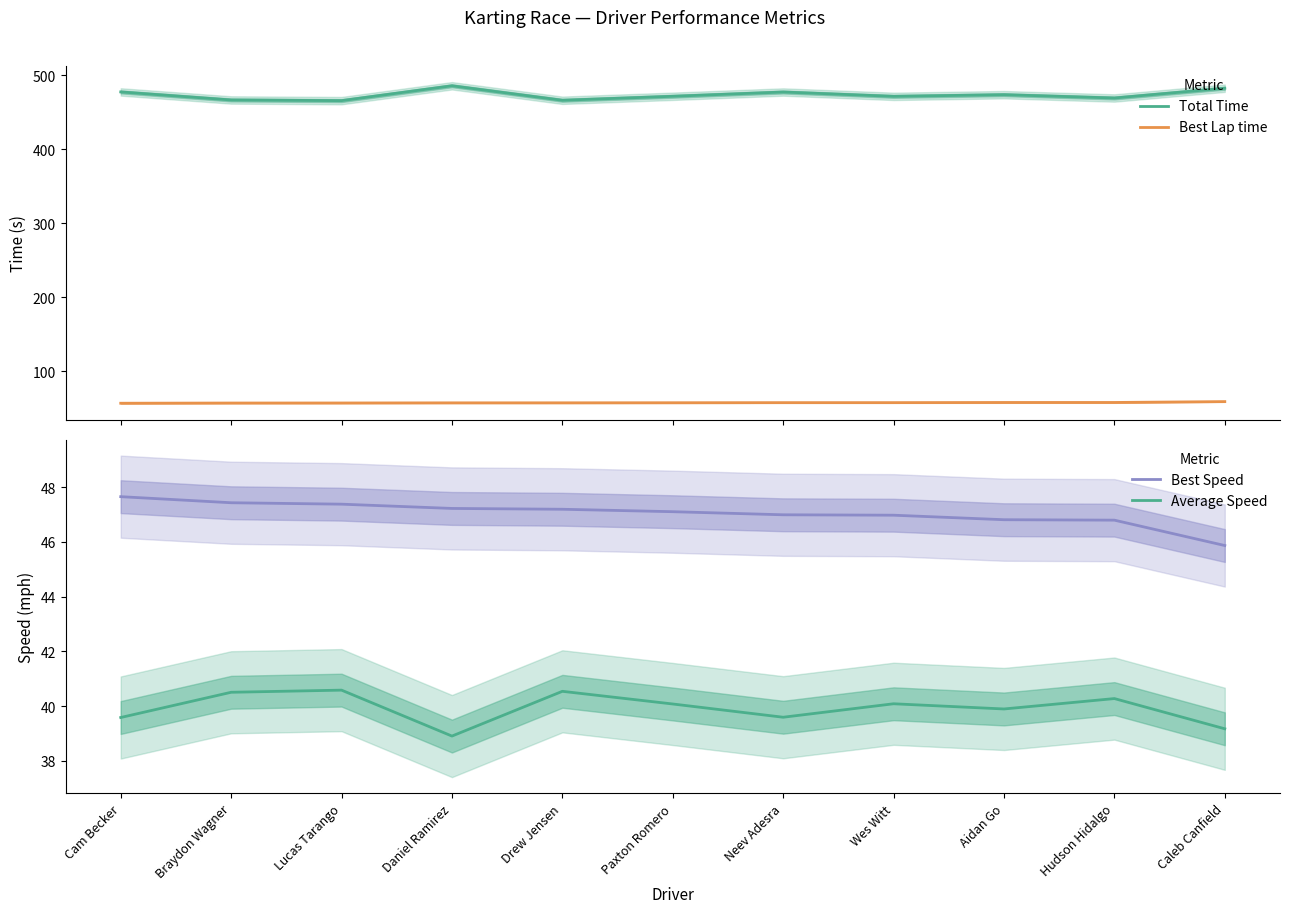

List the series in order of their peak value, lowest first.

Average Speed, Best Speed, Best Lap time, Total Time